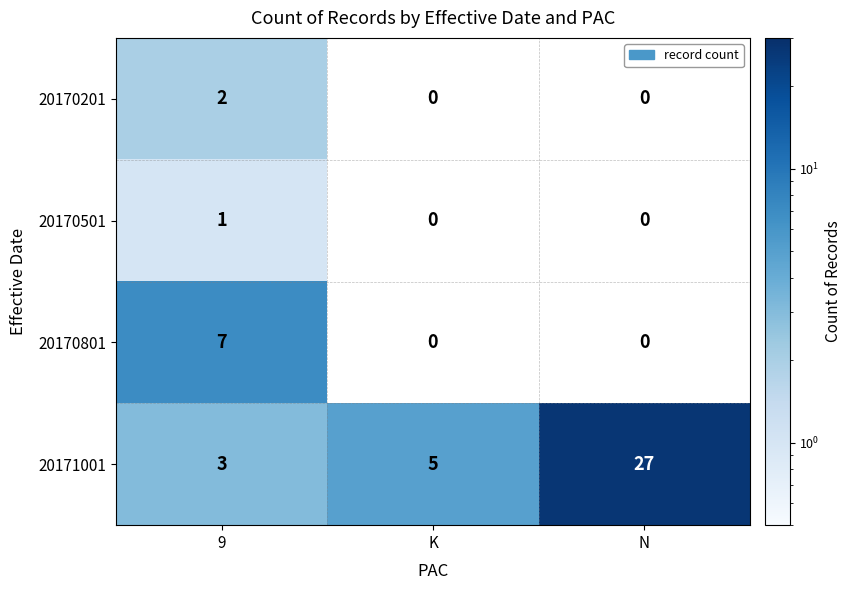

True or false: 20170201 has a value of -1 at K.

False